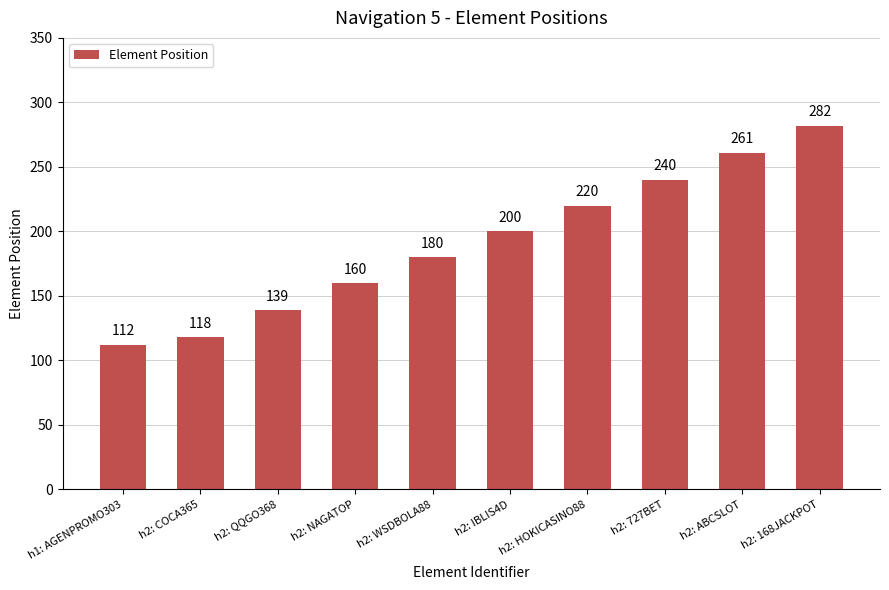

Reading left to right, list all the values displayed in this chart.

112	118	139	160	180	200	220	240	261	282